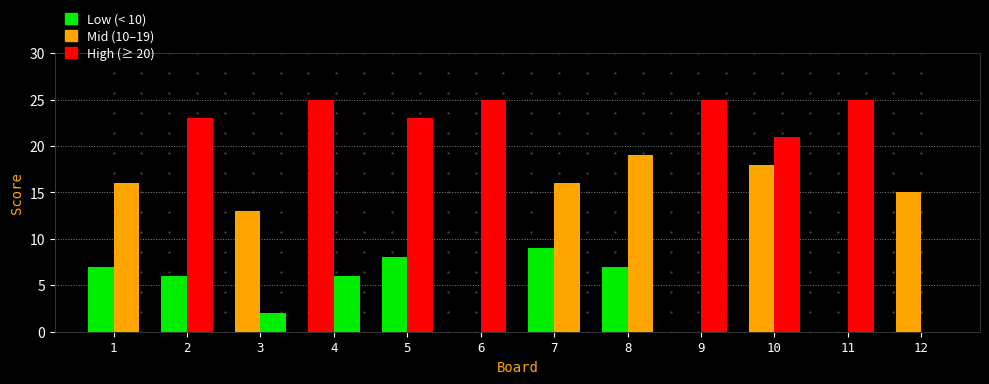

Reading left to right, list all the values displayed in this chart.

Score 1: 7	6	13	25	8	0	9	7	0	18	0	15
Score 2: 16	23	2	6	23	25	16	19	25	21	25	0